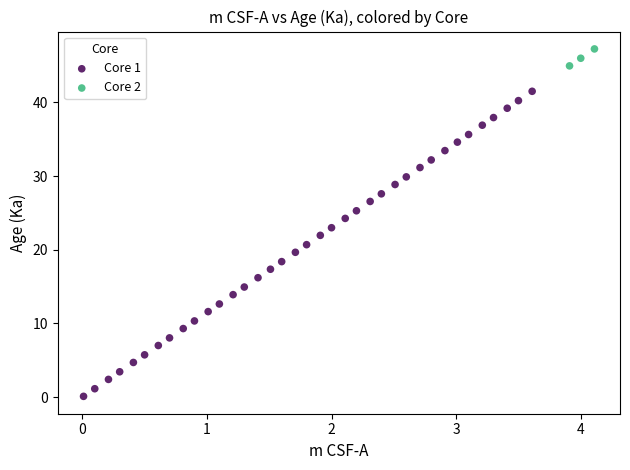

Which series reaches the maximum Y coordinate?

Core 2